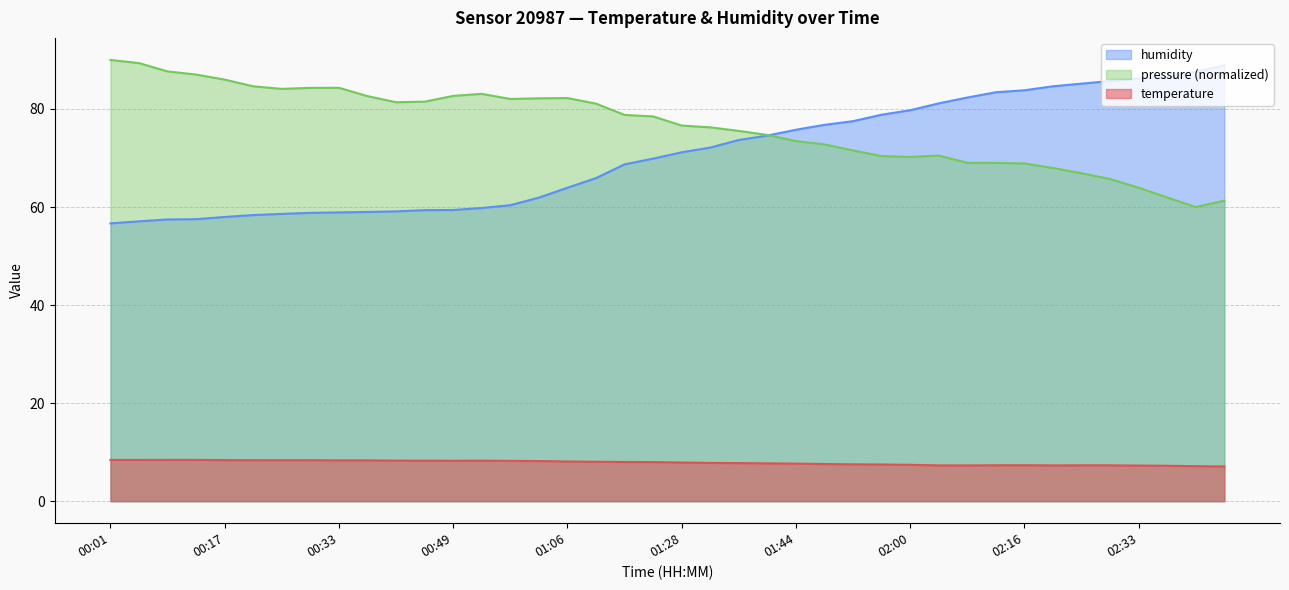

The value of temperature at 02:04 is 7.3. True or false?

True